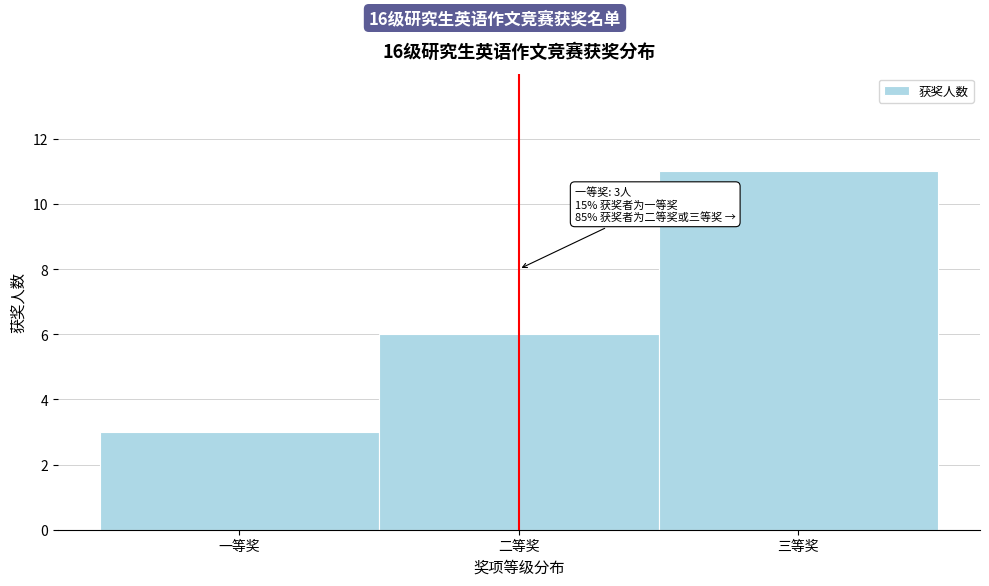

Reading left to right, list all the values displayed in this chart.

3	6	11